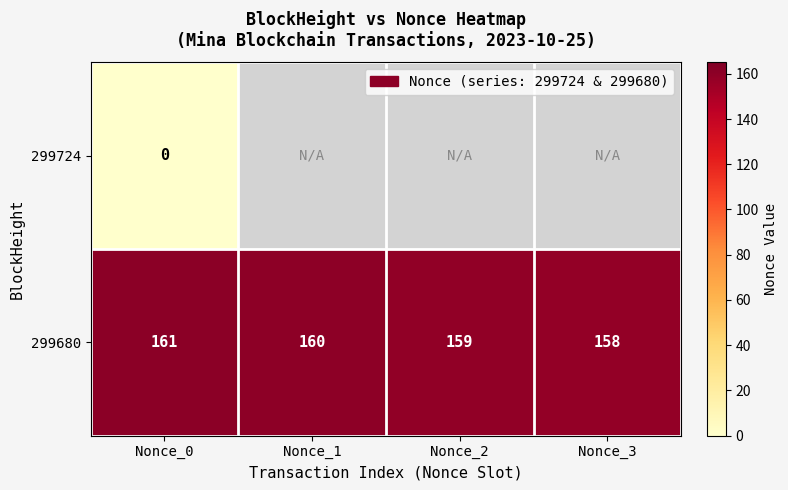

Is it true that 299680 equals 45 at Nonce_2?

False